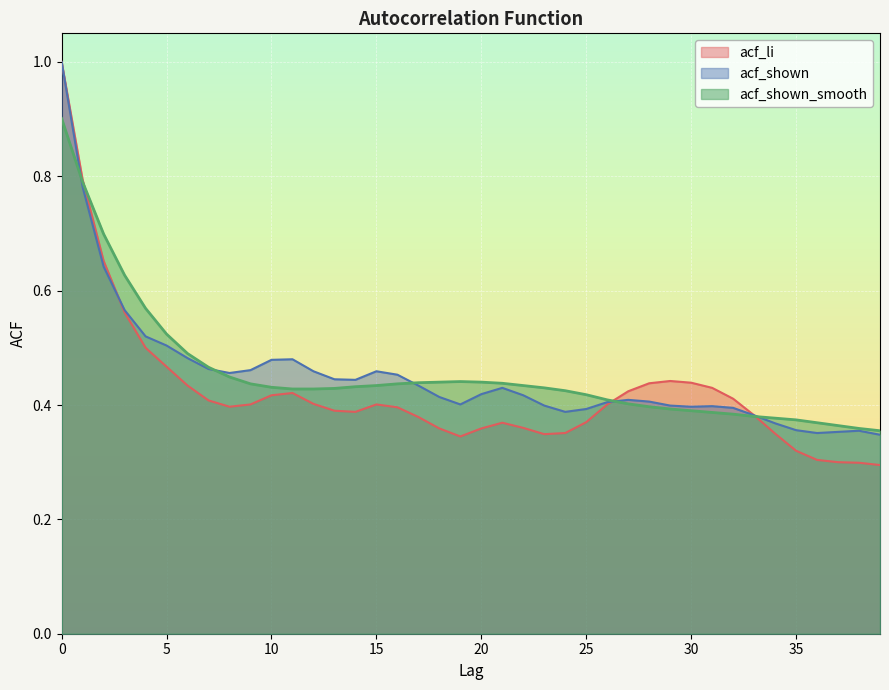

List the series in order of their peak value, highest first.

acf_li, acf_shown, acf_shown_smooth